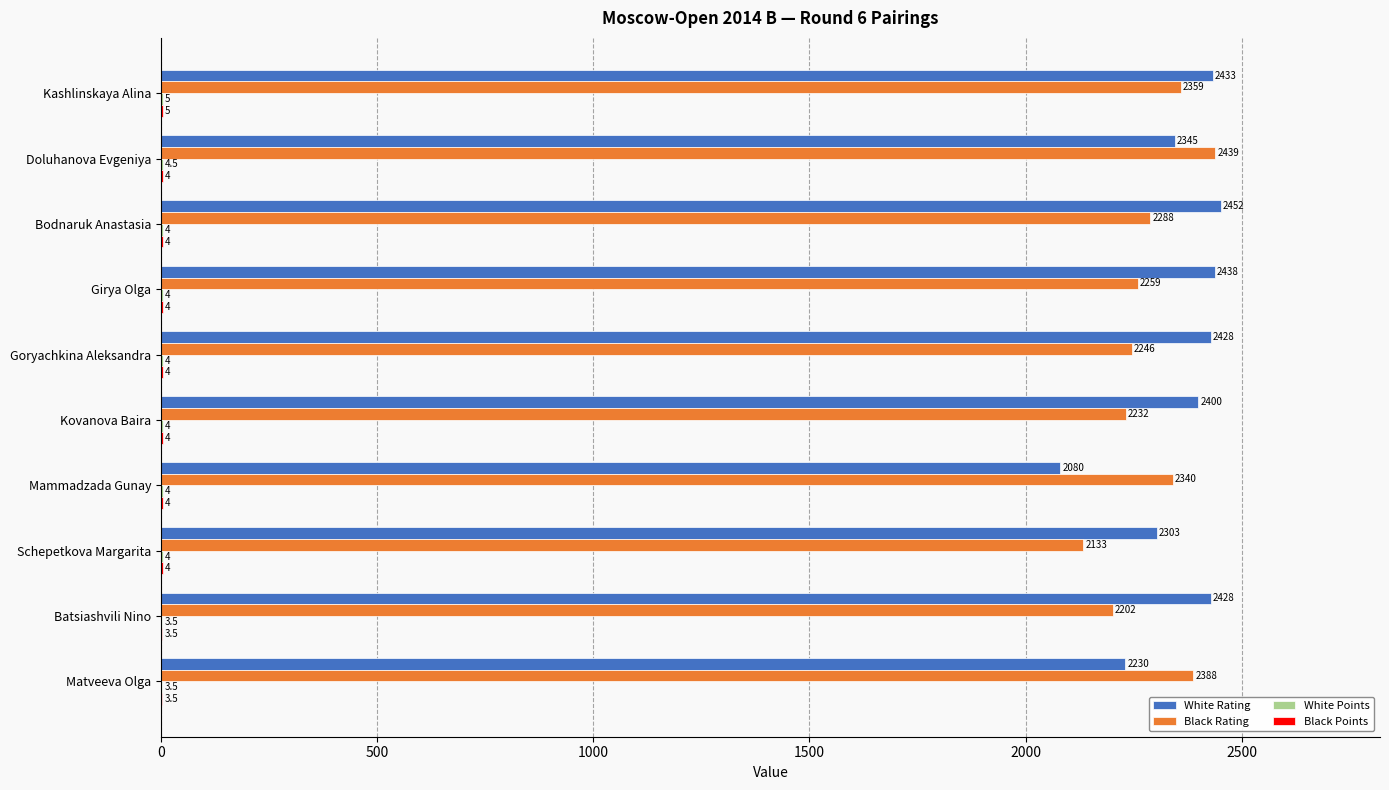

Which series has the largest total across all categories?

White Rating